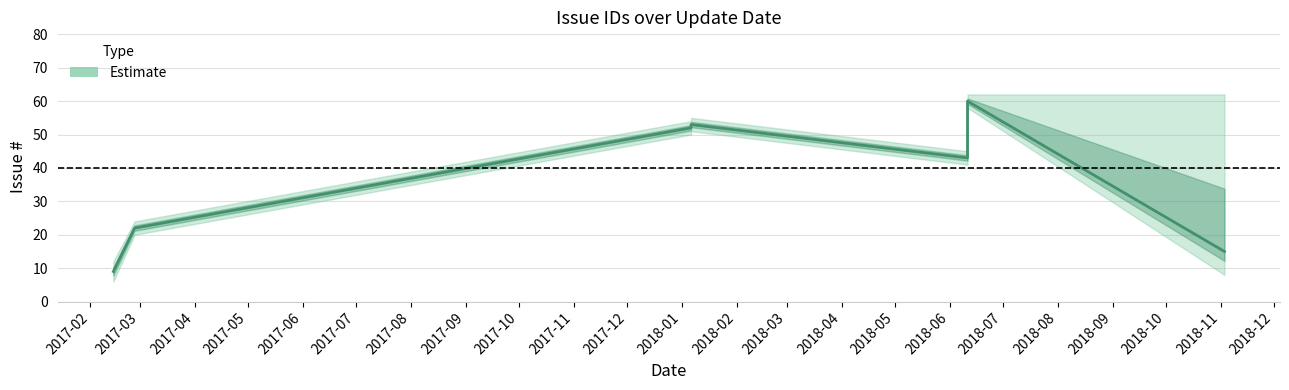

What is the difference between the maximum and minimum values?

51